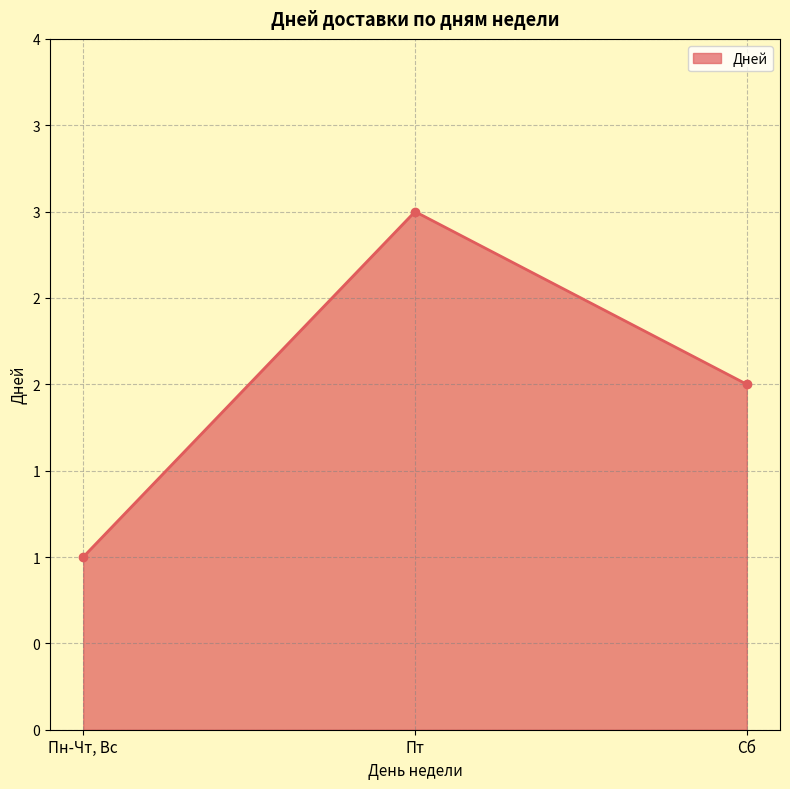

What is the difference between the maximum and minimum values?

2